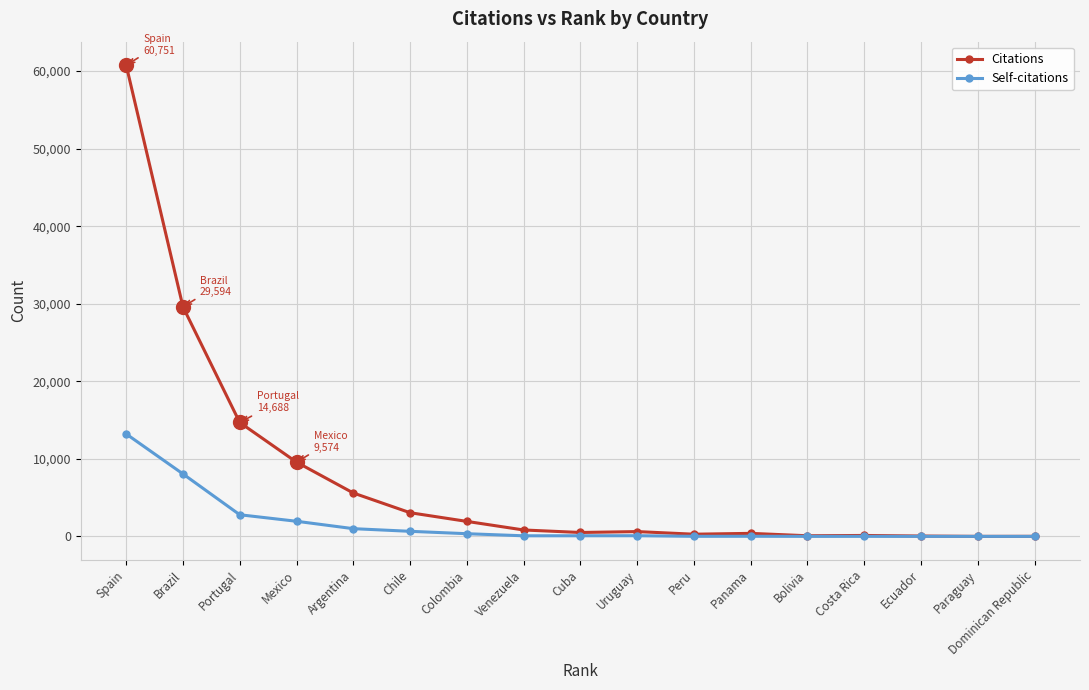

Which category has the highest value across all series?

Spain